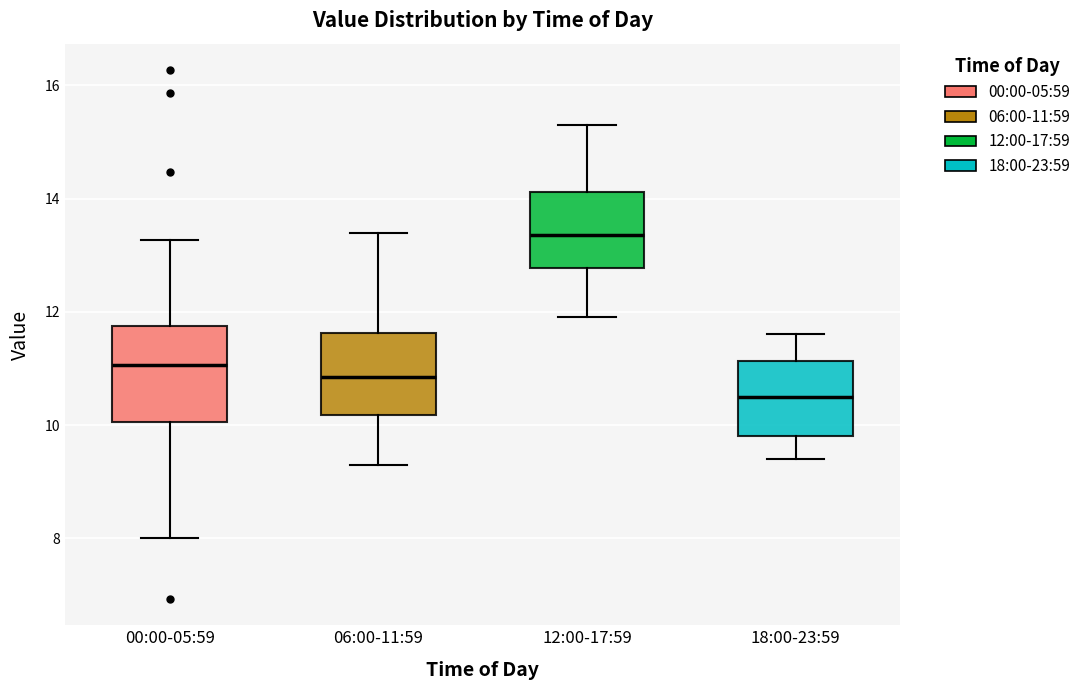

Reading left to right, transcribe this box plot: for each box, give where its median line is, the range the box spans, and where its two whiskers end, as read against the y-axis. The values are not printed on the chart, so give them approximately, as read against the axis.

00:00-05:59: median 11.0, box 10.0 to 11.8, whiskers 8.0 to 13.2
06:00-11:59: median 10.8, box 10.2 to 11.6, whiskers 9.4 to 13.4
12:00-17:59: median 13.4, box 12.8 to 14.2, whiskers 12.0 to 15.4
18:00-23:59: median 10.6, box 9.8 to 11.2, whiskers 9.4 to 11.6